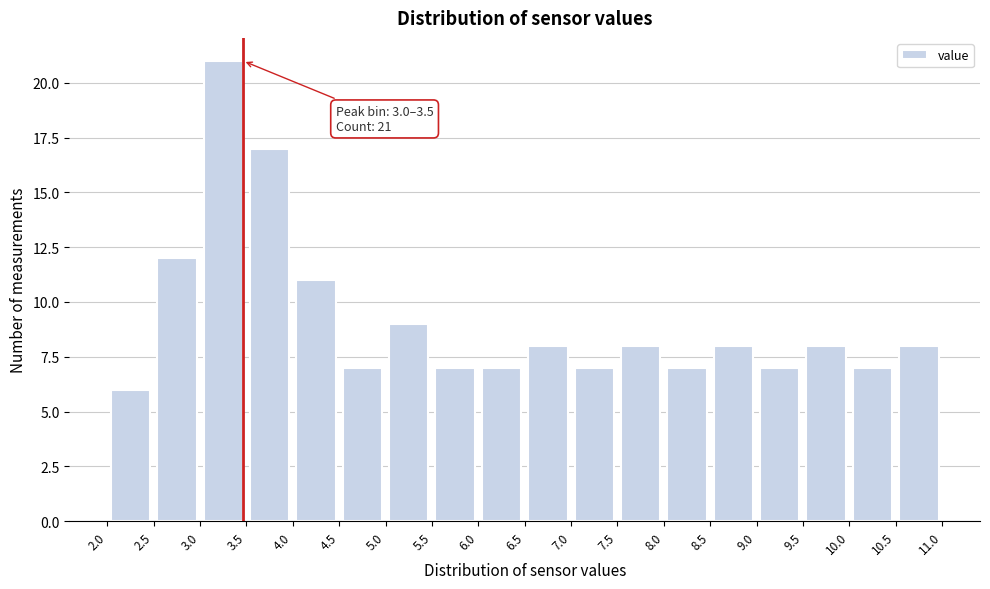

Over which range of the x-axis is the bar tallest?

3.0 to 3.5